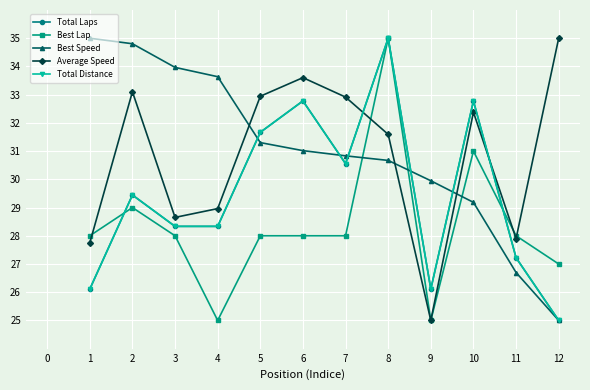

The Total Distance series shows 17.5 at 11. True or false?

False